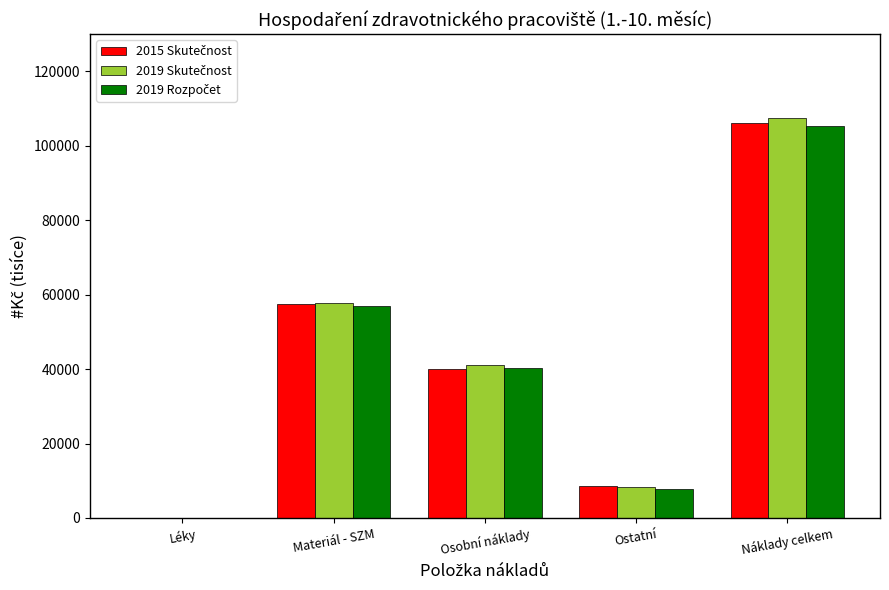

At which category does the chart reach its peak across all series?

Náklady celkem